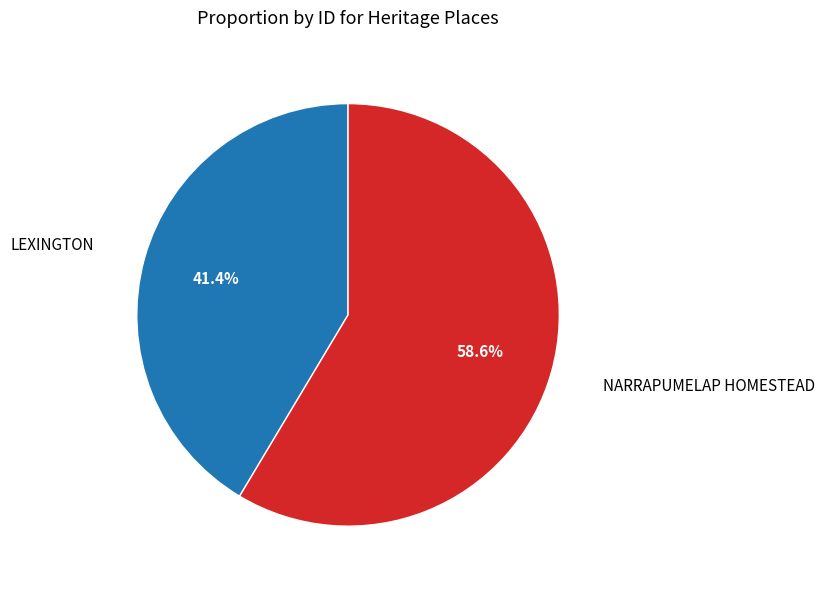

Combined, do NARRAPUMELAP HOMESTEAD and LEXINGTON account for over 50%?

Yes